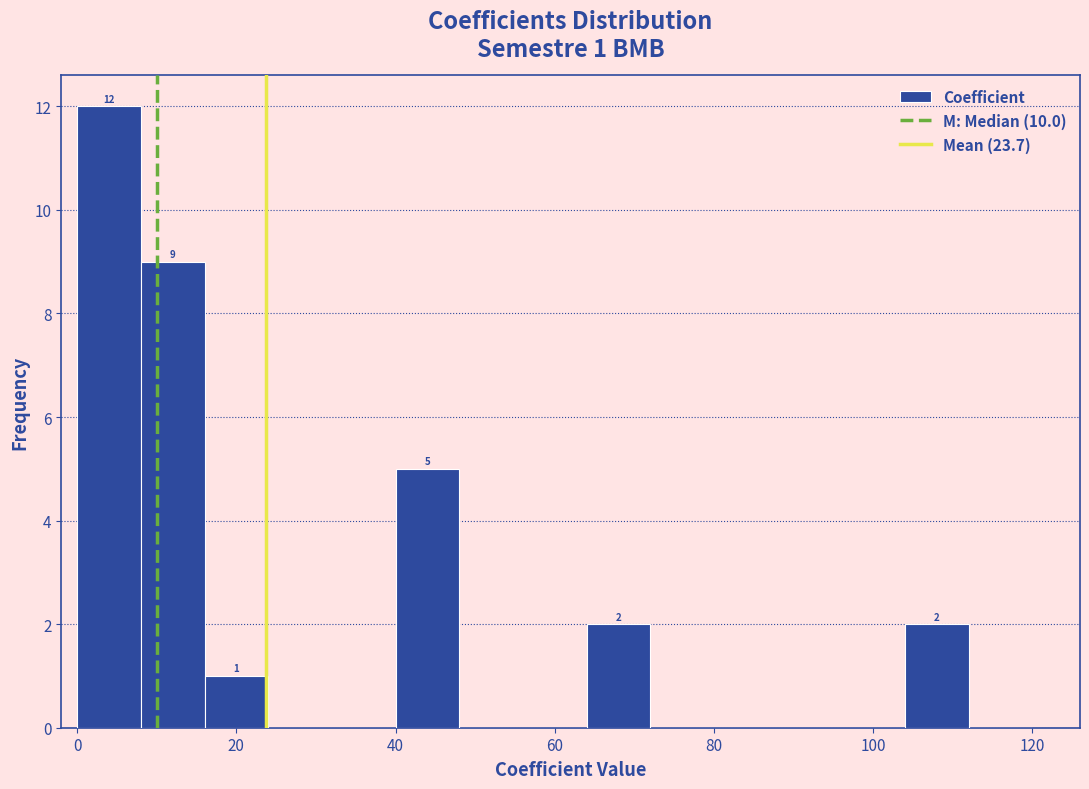

Over which range of the x-axis is the bar tallest?

0 to 8